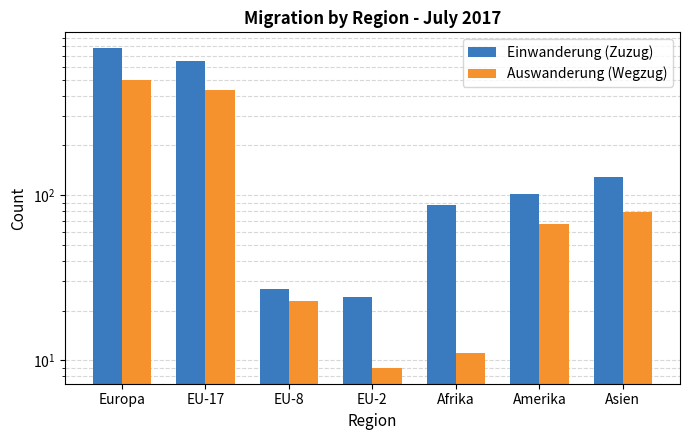

What is the maximum value shown in the chart?

776